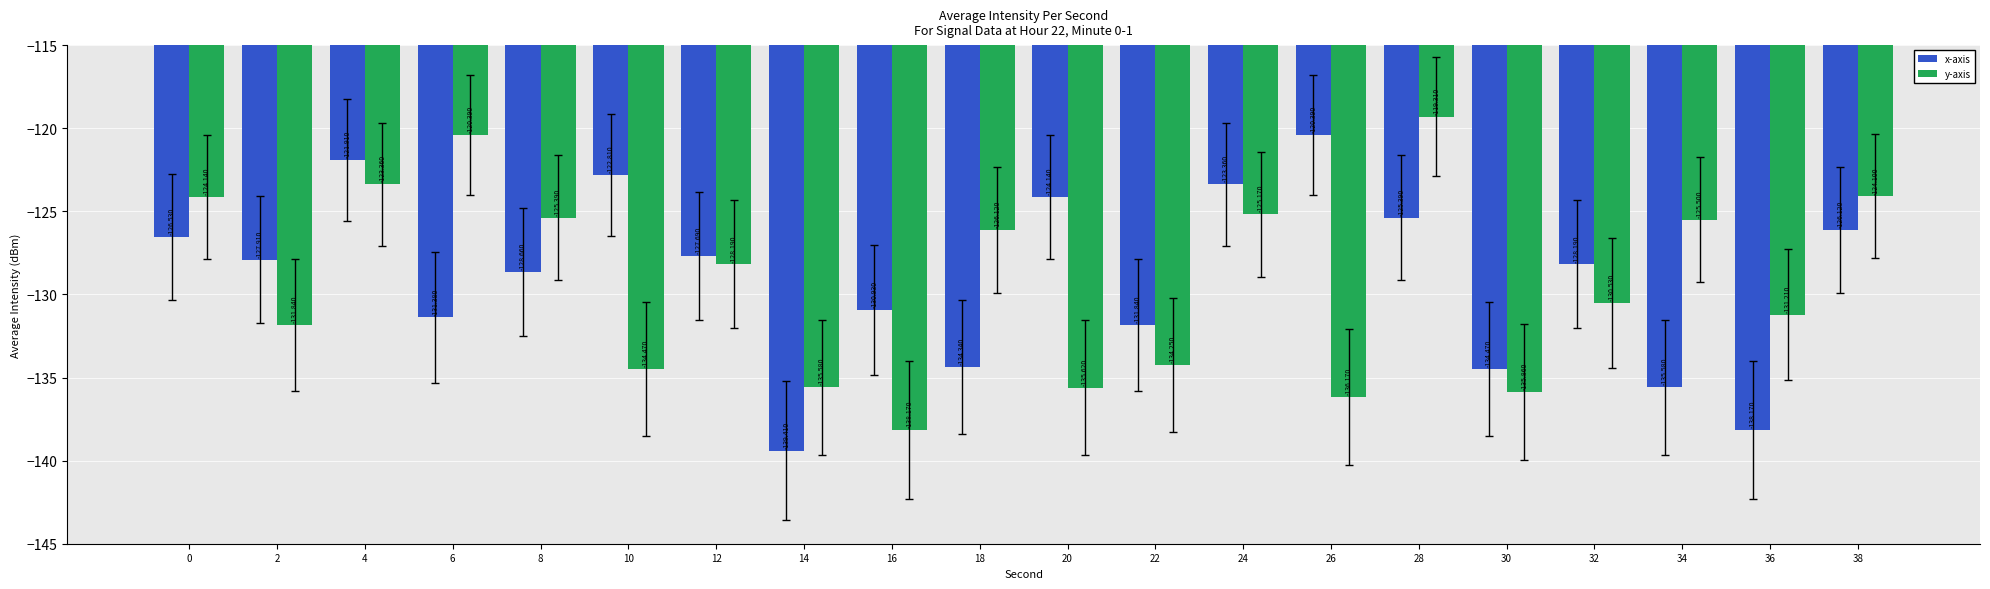

At which category is the sum across all series the highest?

28